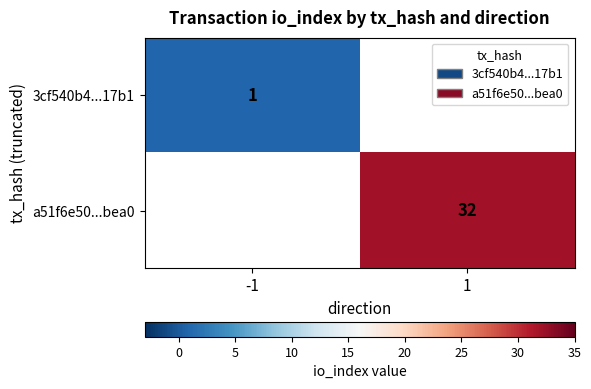

How many distinct data groups are displayed?

2